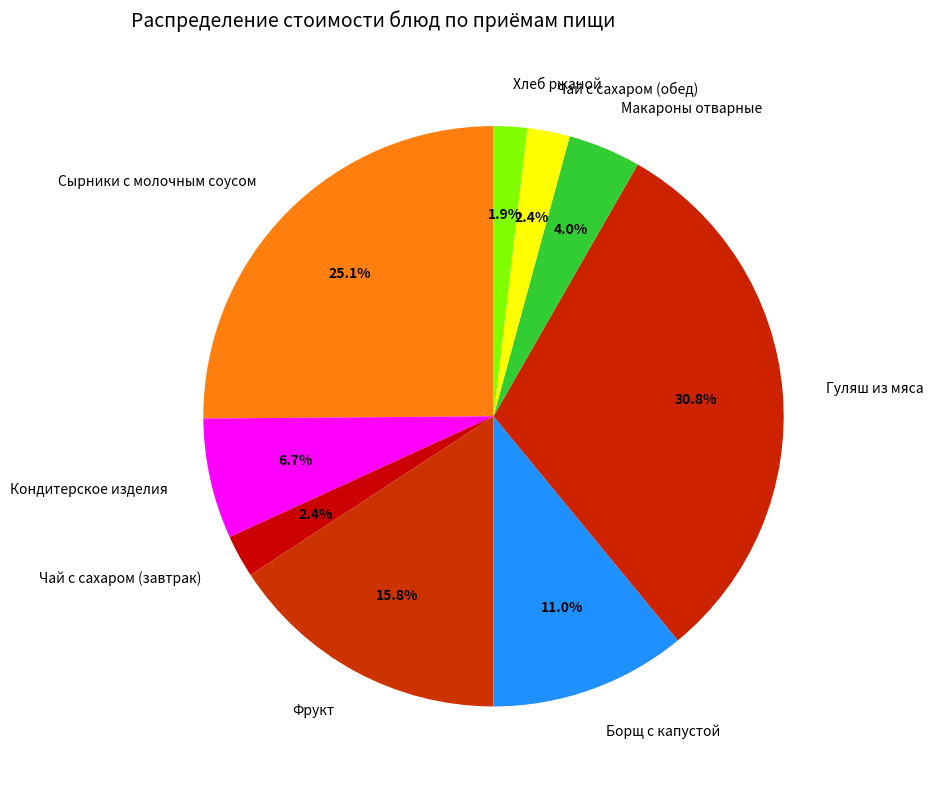

What is the ratio of the value at Чай с сахаром (завтрак) to the value at Сырники с молочным соусом?

0.1